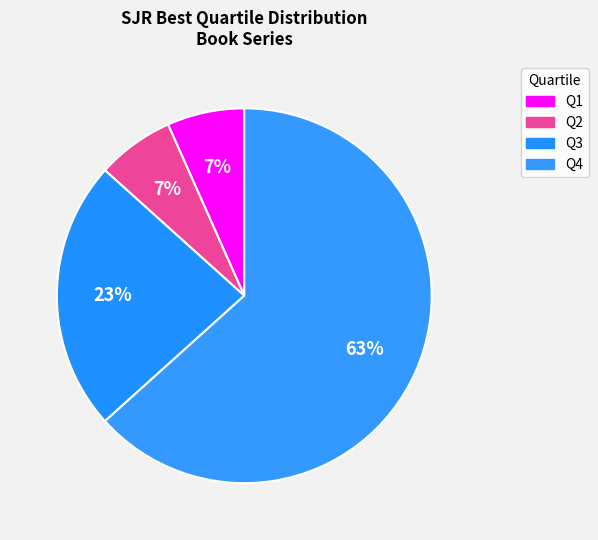

To the nearest percent, what portion does Q4 represent?

63%